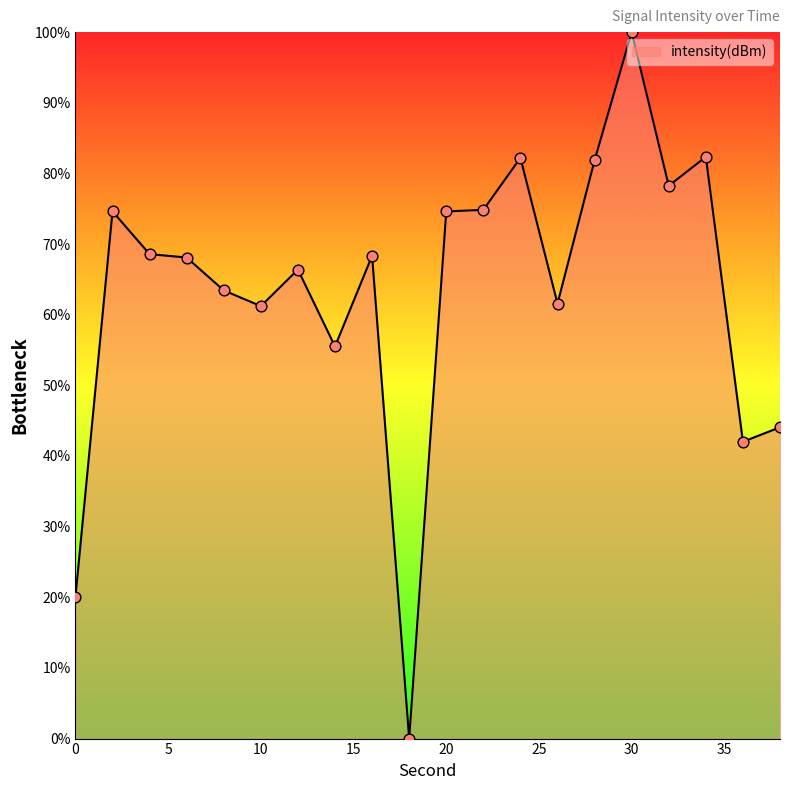

What is the greatest value displayed?

100.0